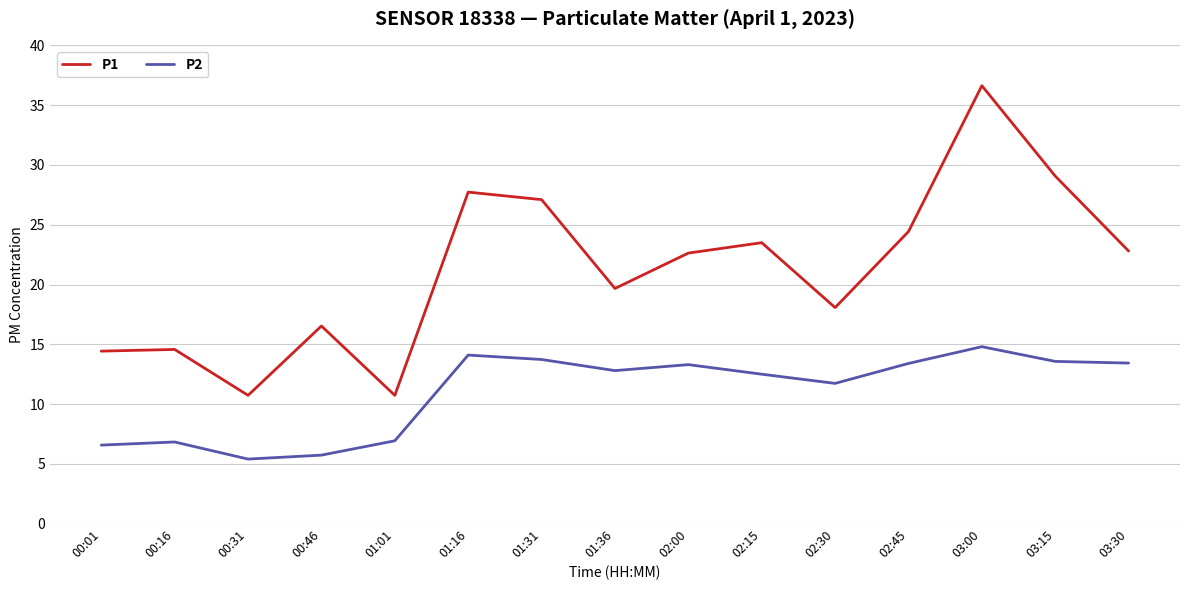

What is the difference between the maximum and minimum values in the P1 series?

25.9